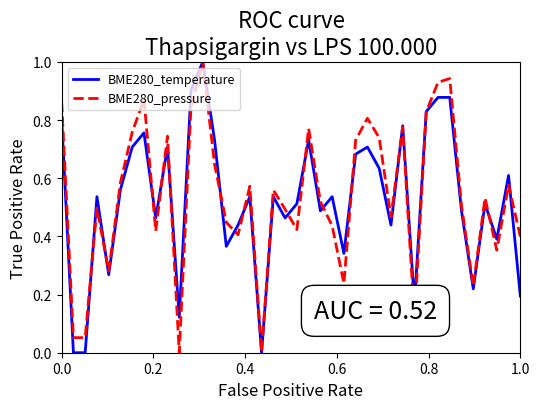

What is the greatest value displayed?

1.0